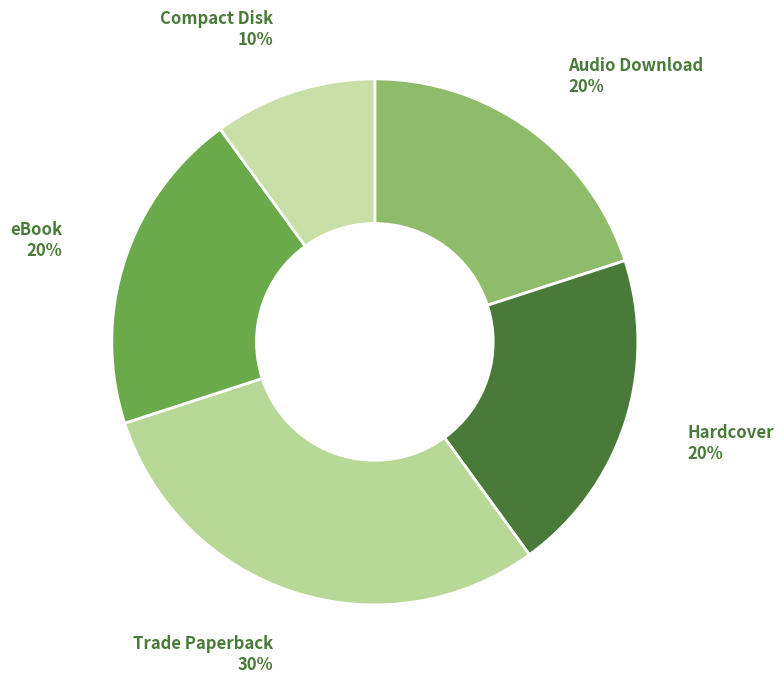

Is Hardcover the majority of the pie?

No